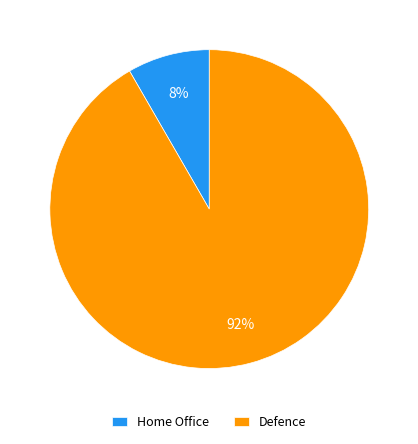

What is the ratio of the value at Home Office to the value at Defence?

0.1